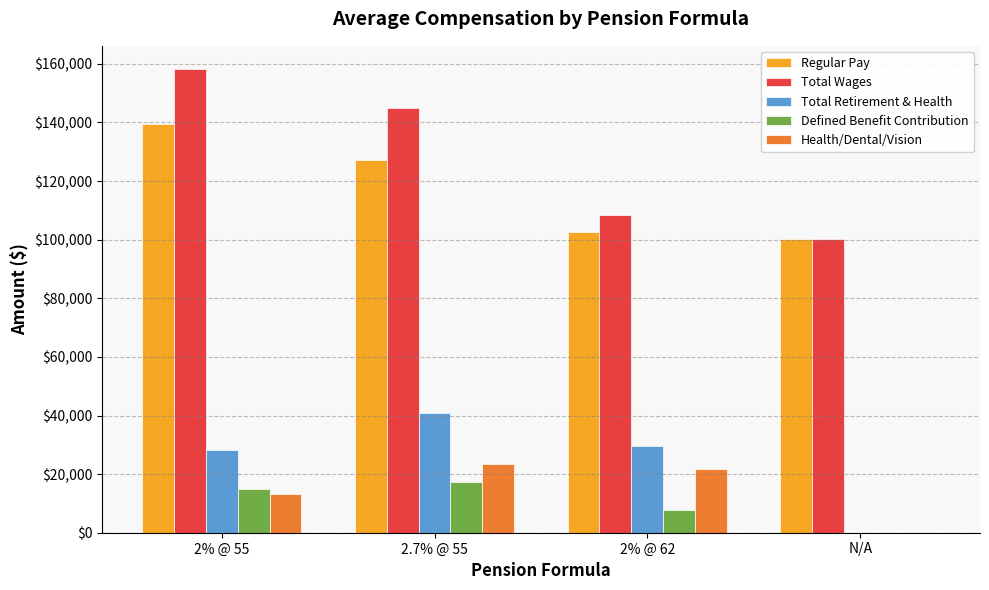

How many groups of bars are there?

4